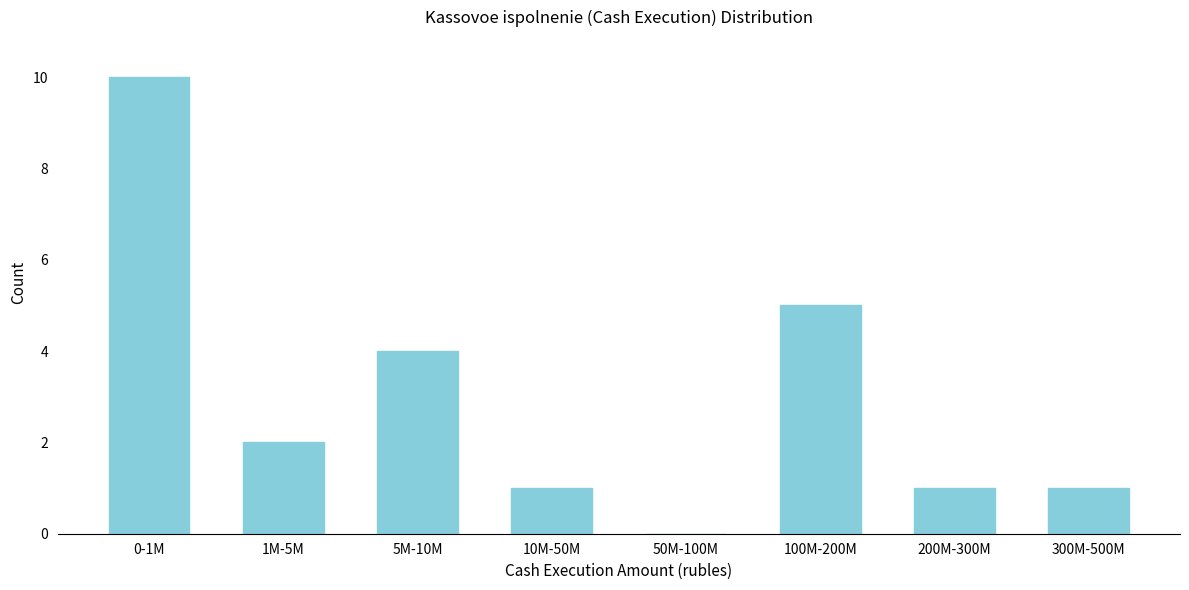

Reading left to right, what are all the values shown in this chart?

0-1M=10	1M-5M=2	5M-10M=4	10M-50M=1	50M-100M=0	100M-200M=5	200M-300M=1	300M-500M=1